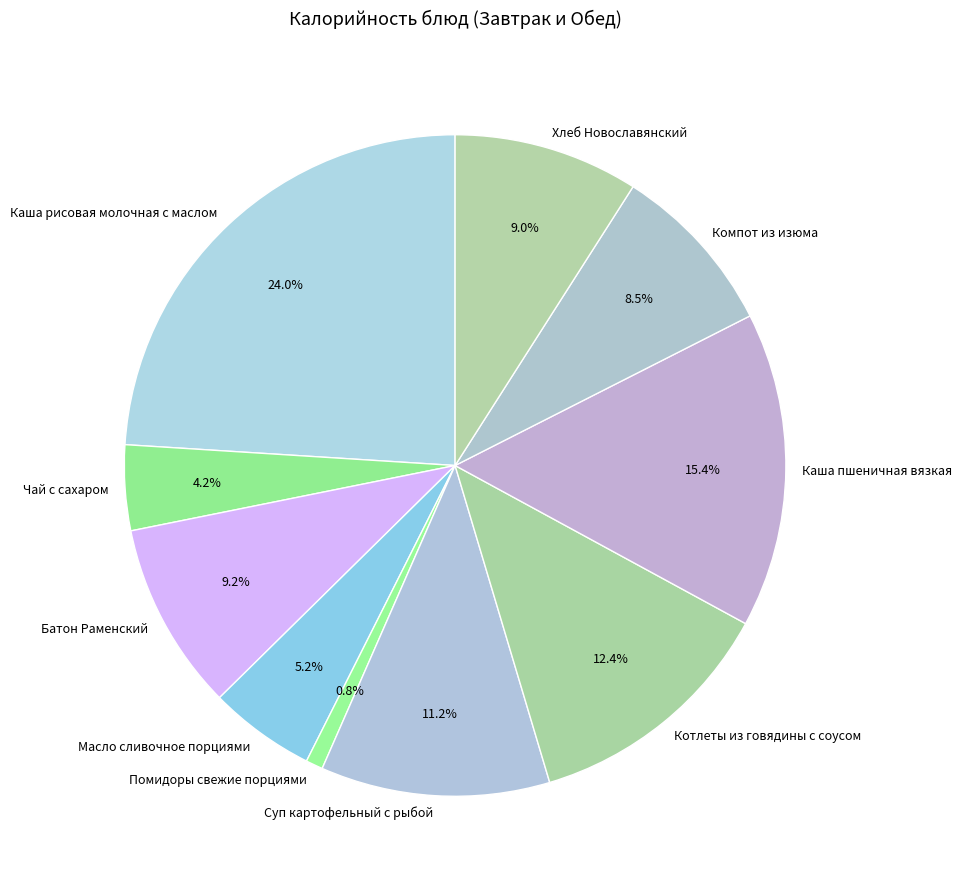

Does any single category account for the majority?

No